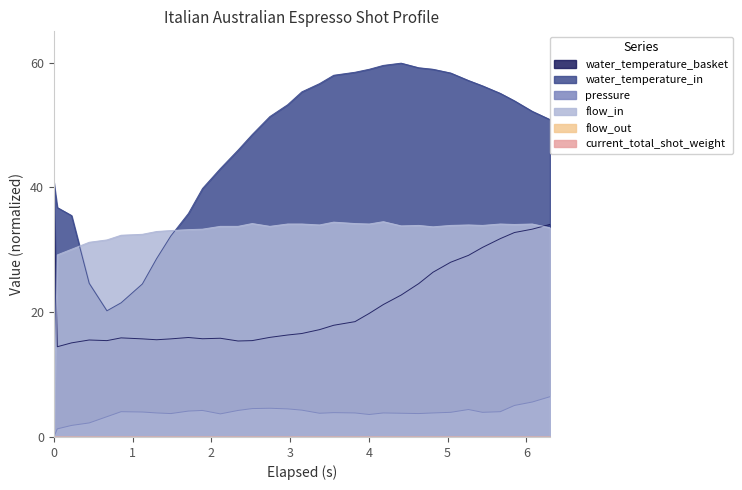

Does the chart display data point markers on the line(s)?

No